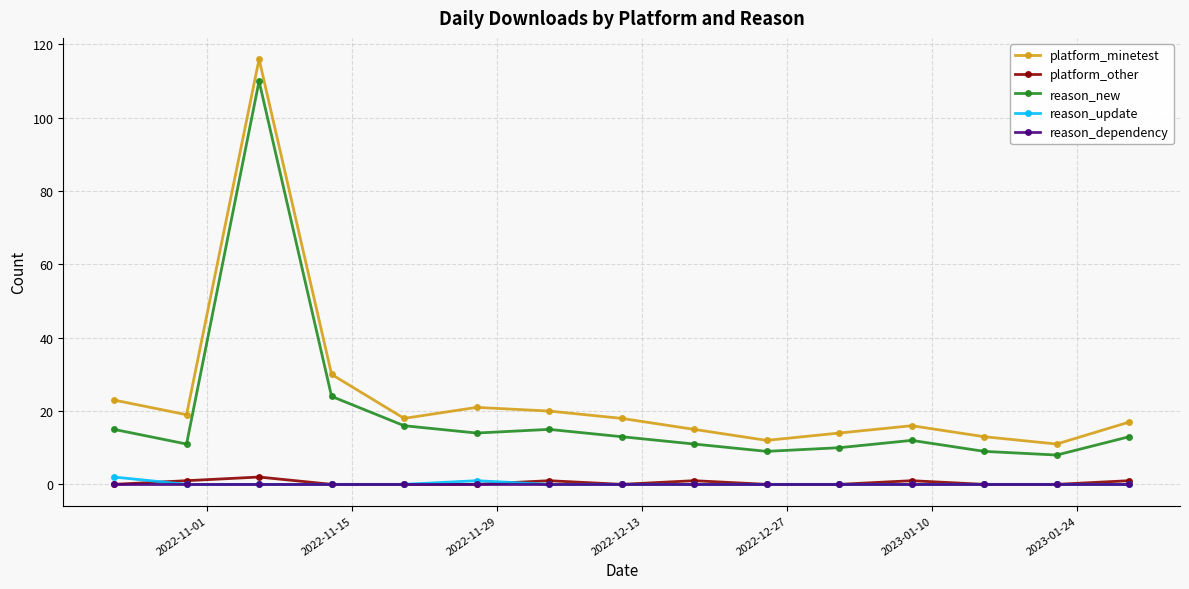

Which series has the largest range (max minus min)?

platform_minetest